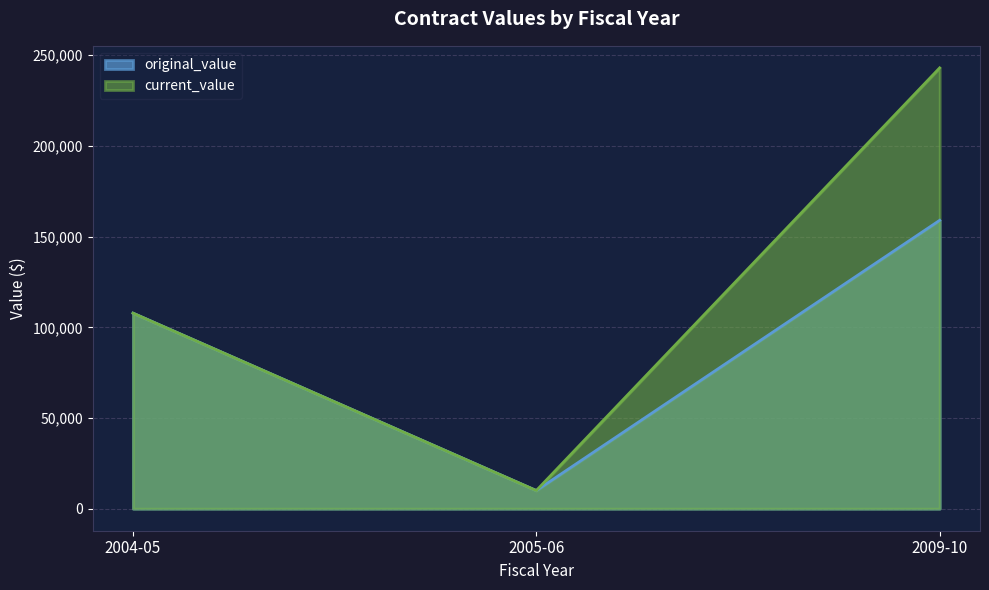

Which series changed the most between 2004-05 and 2009-10?

current_value